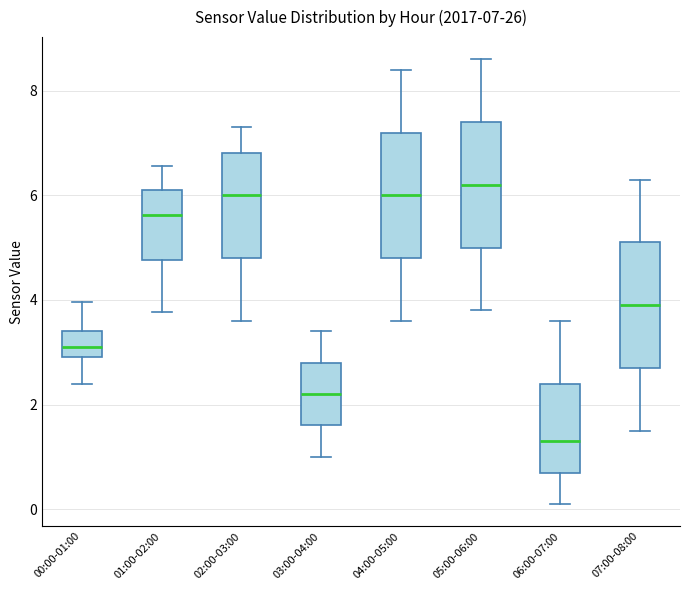

Which box's median line is the lowest?

06:00-07:00